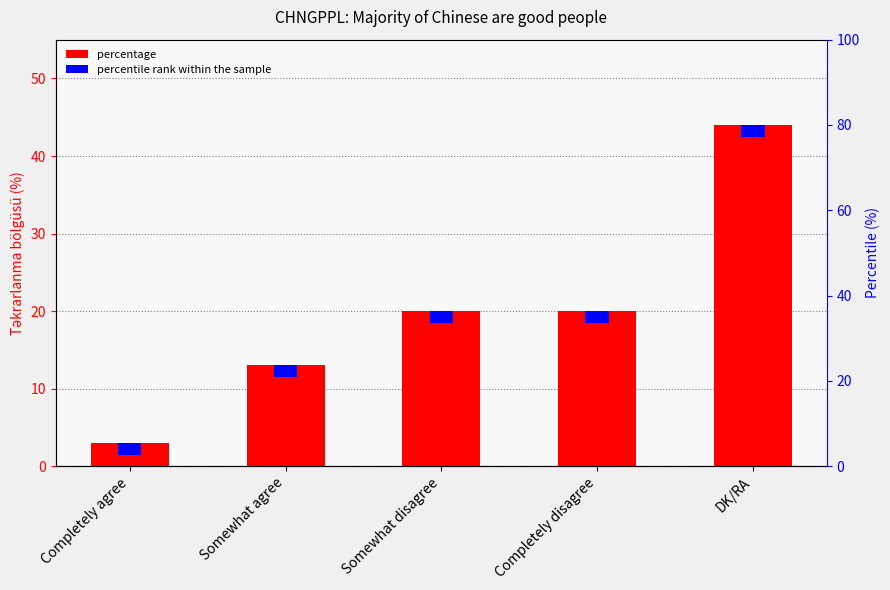

What is the minimum value shown in the chart?

3